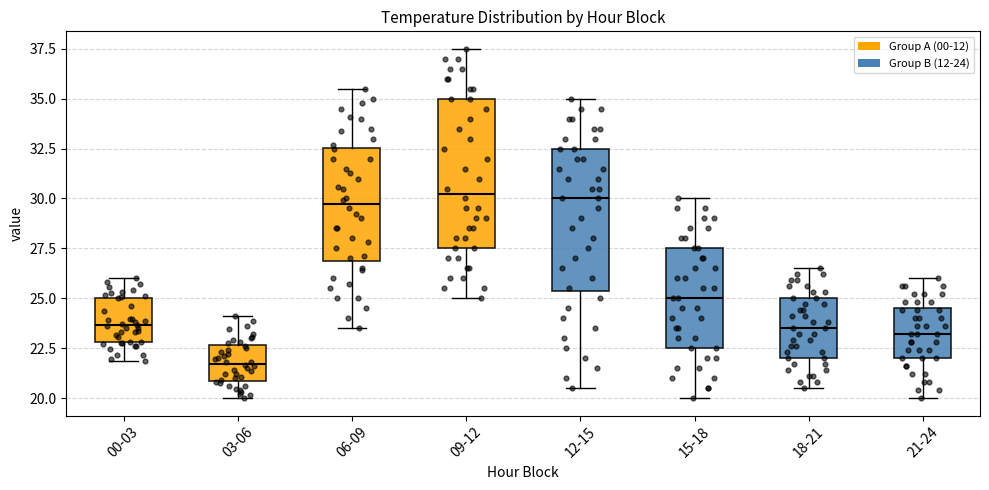

Which box's median line is the lowest?

03-06